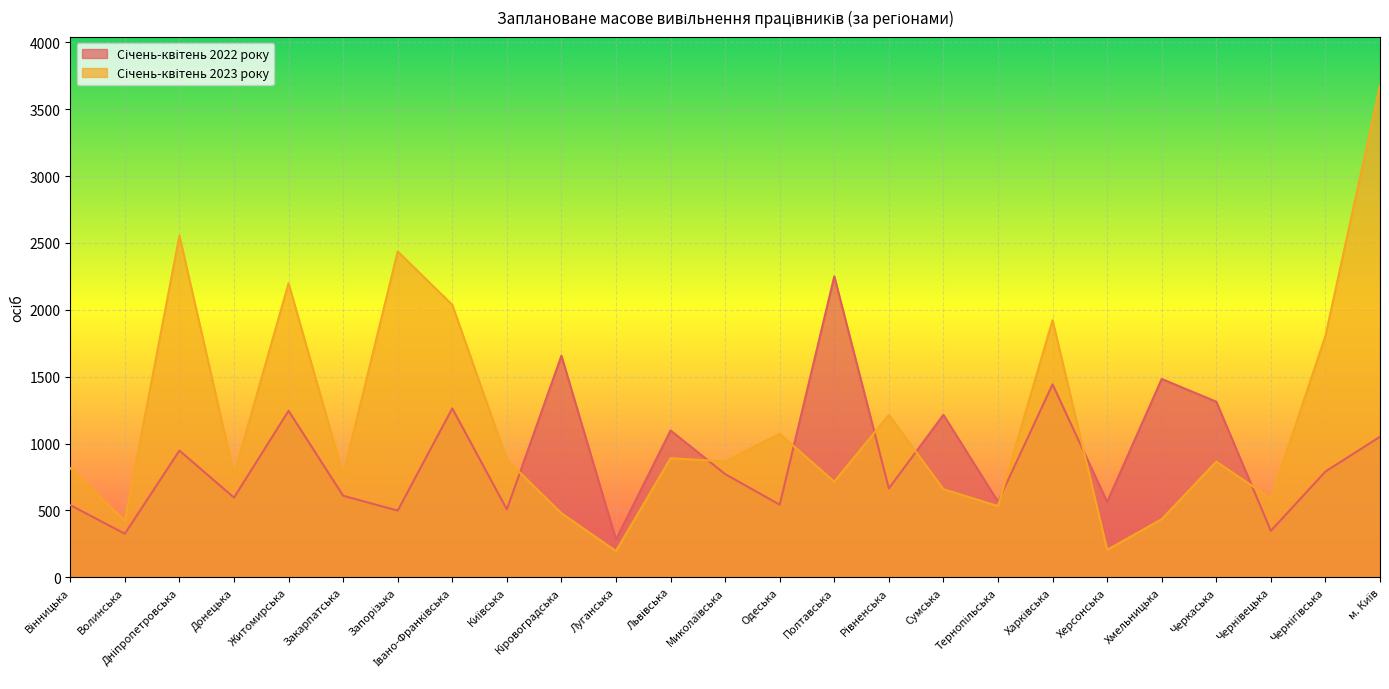

What is the difference between the Січень-квітень 2022 року values at Луганська and Одеська?

261